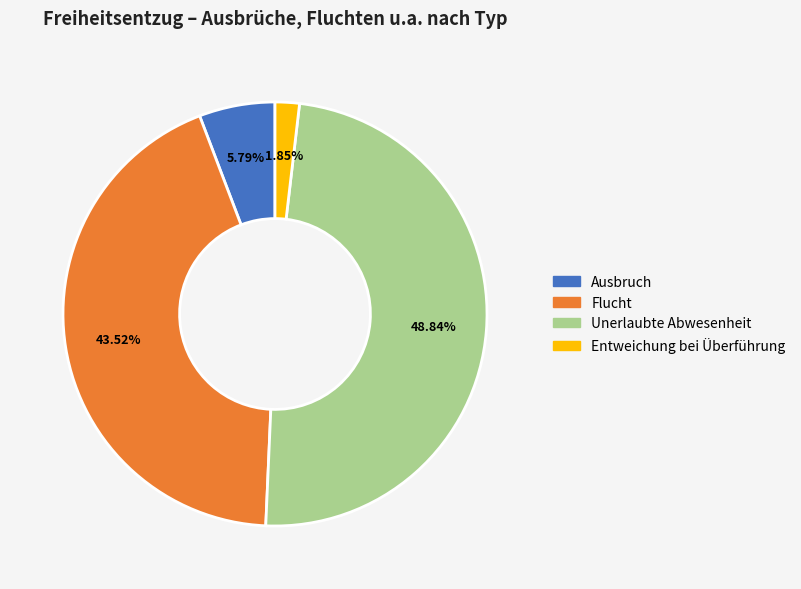

To the nearest percent, what percentage of the pie is Ausbruch?

6%